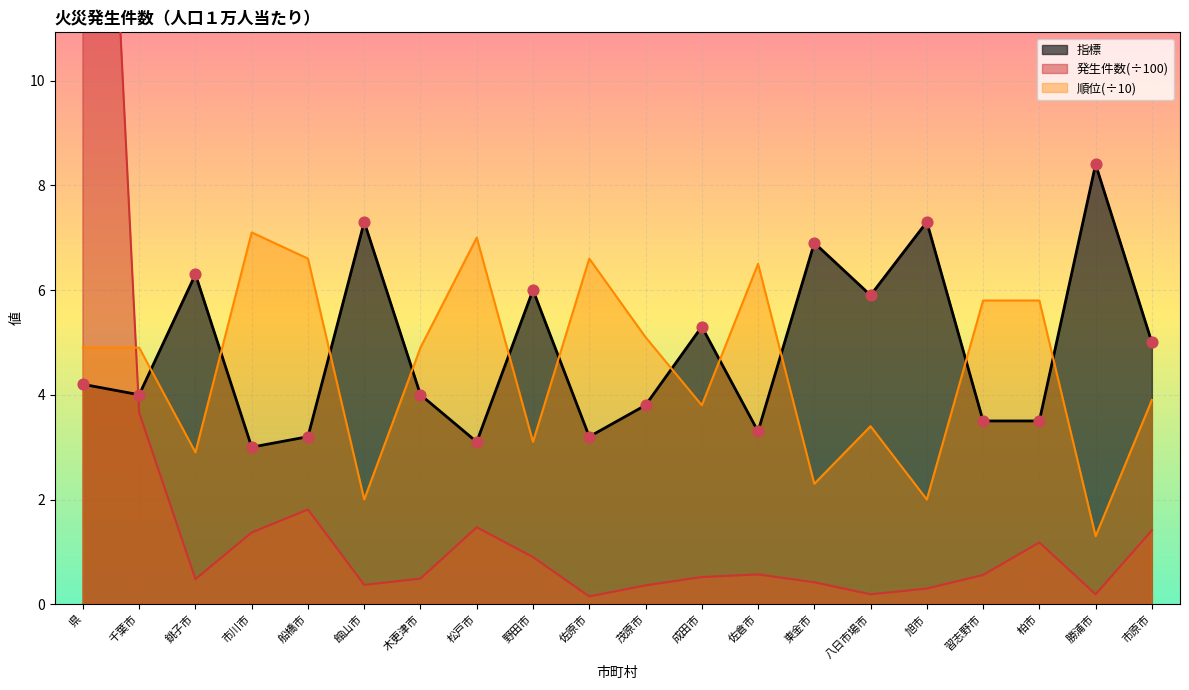

Which series contains the lowest Y value?

発生件数